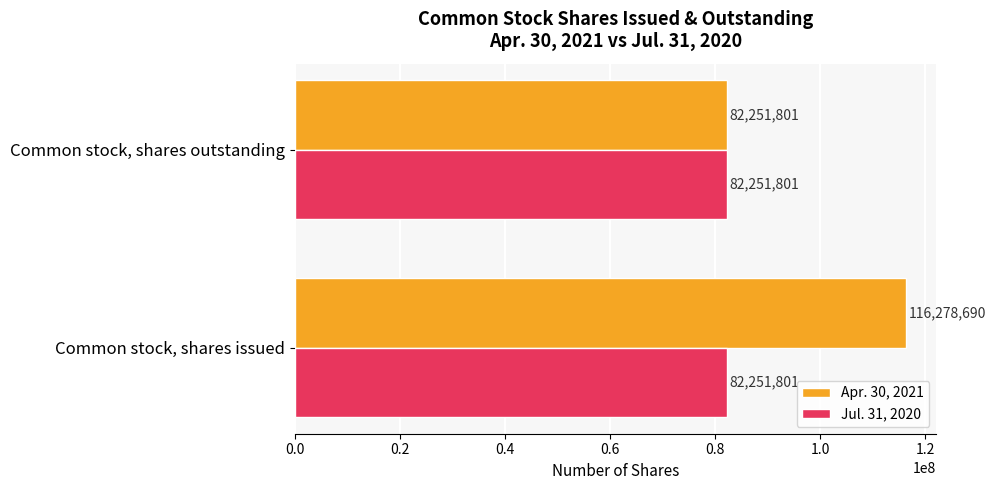

What is the sum of all Apr. 30, 2021 values?

198530491